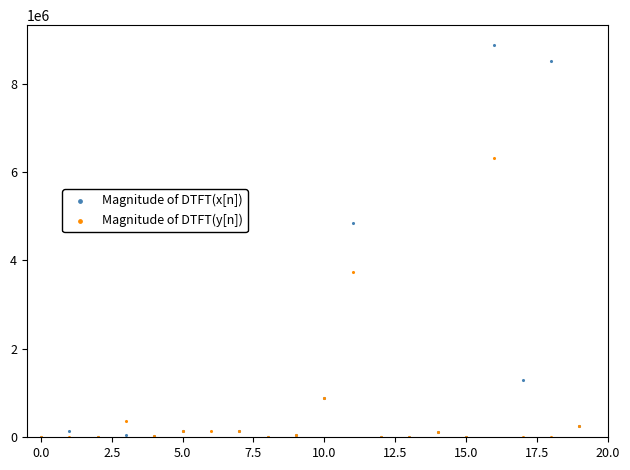

Which series reaches the maximum Y coordinate?

Magnitude of DTFT(x[n])